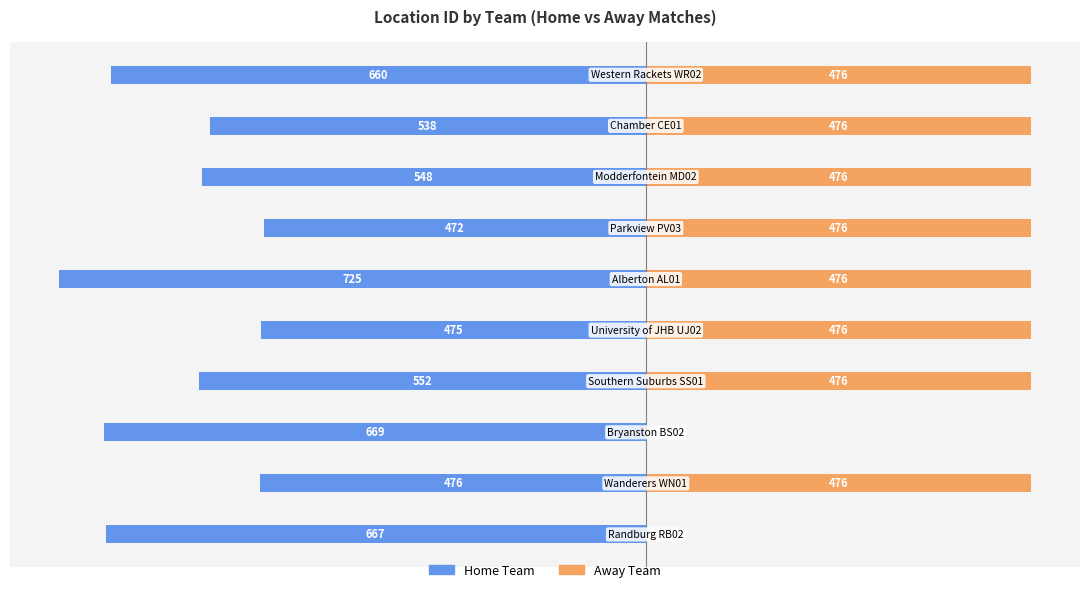

What position from the right is 200?

5